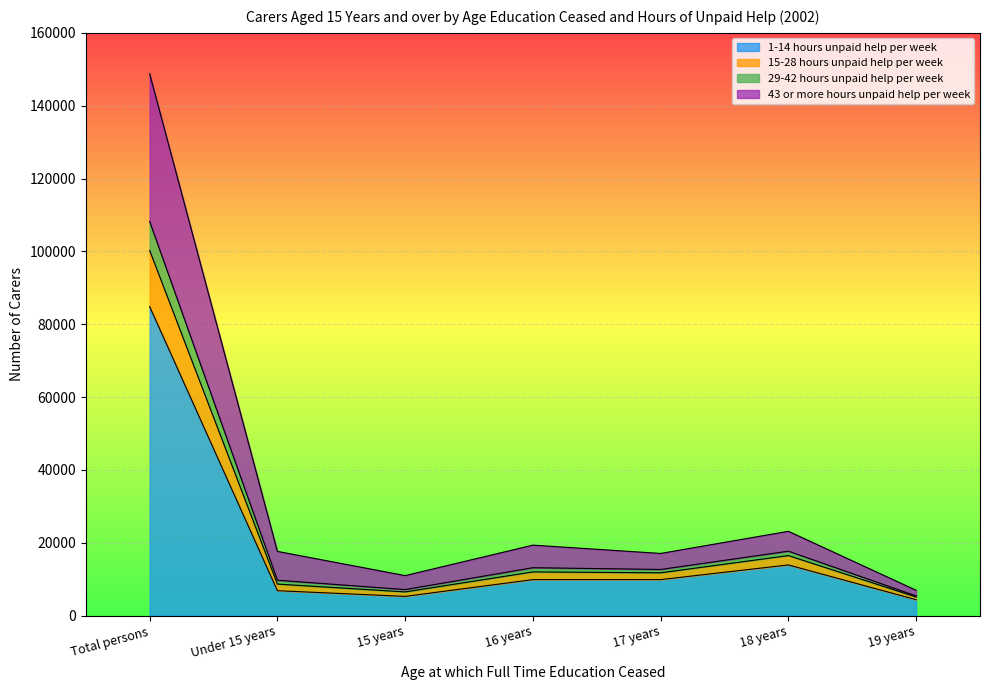

Is the value of 29-42 hours unpaid help per week at Total persons greater than the value of 15-28 hours unpaid help per week at 16 years?

Yes